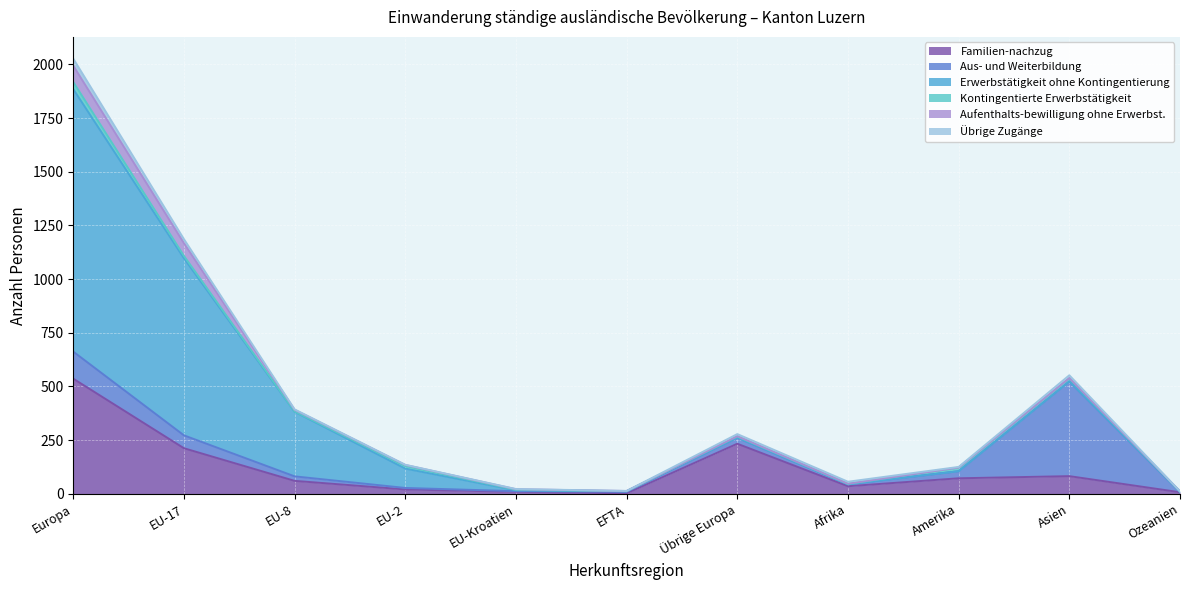

Reading left to right, what are all the values shown in this chart?

Familien-nachzug: 536	212	60	20	9	2	233	35	72	82	7
Aus- und Weiterbildung: 126	60	21	7	3	7	28	9	33	441	1
Erwerbstätigkeit ohne Kontingentierung: 1223	825	301	90	4	3	0	0	0	0	0
Kontingentierte Erwerbstätigkeit: 33	11	2	12	2	0	6	2	17	14	3
Aufenthalts-bewilligung ohne Erwerbst.: 76	59	7	5	3	1	1	1	0	2	0
Übrige Zugänge: 33	19	2	1	1	0	10	9	3	13	0